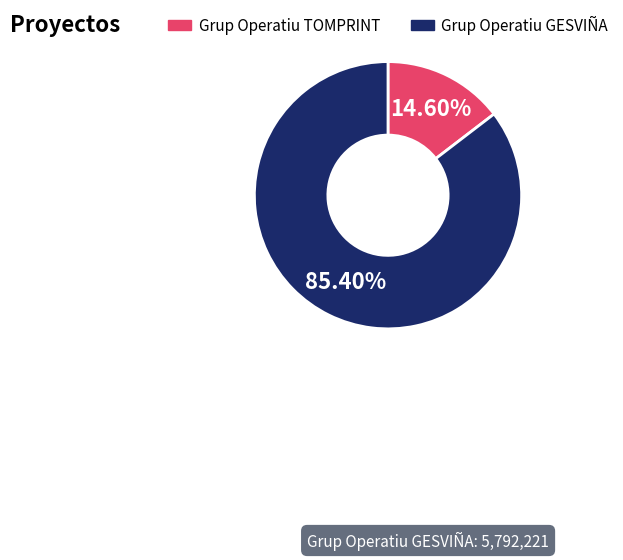

What portion of the pie excludes Grup Operatiu TOMPRINT?

85.4%